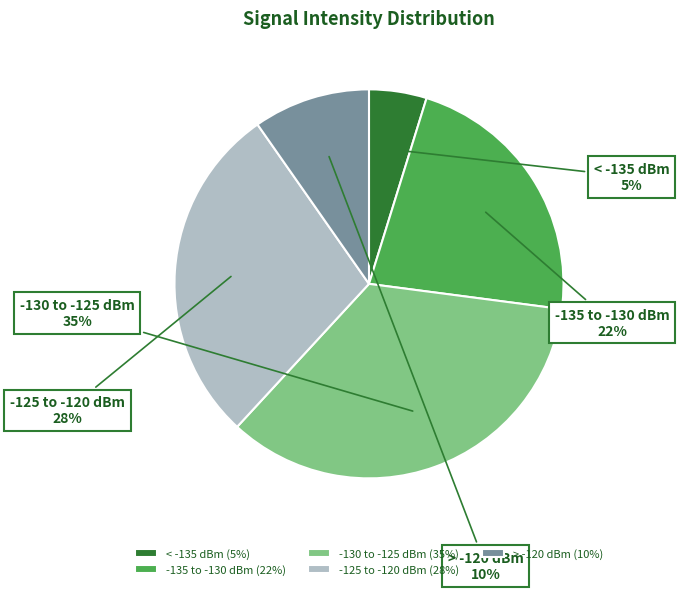

How many slices are in this pie chart?

5